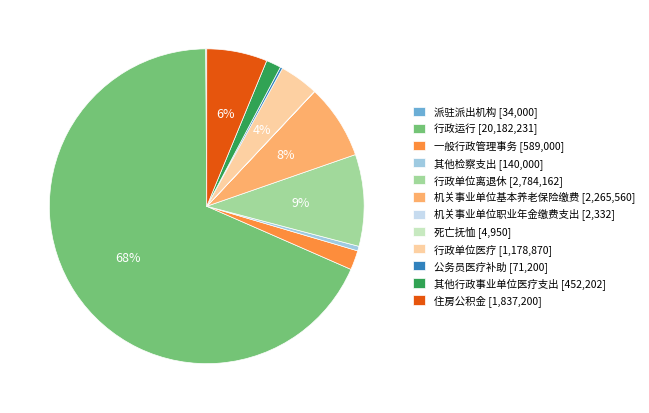

Does any single category account for the majority?

Yes